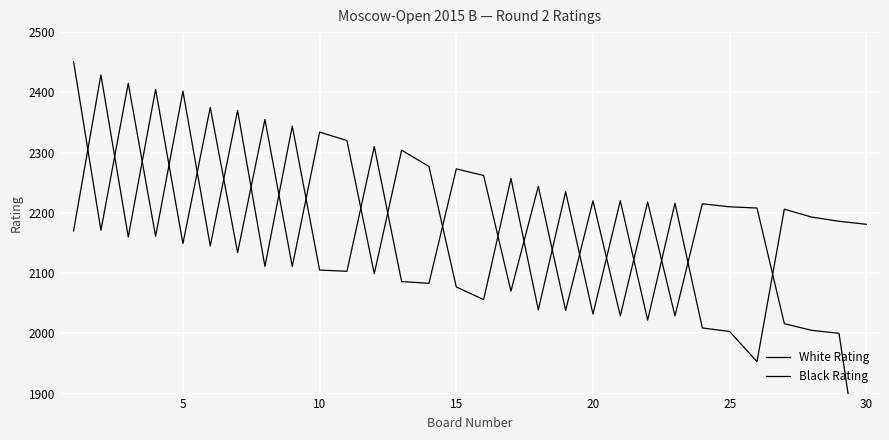

At how many categories does at least one series exceed 1964?

30